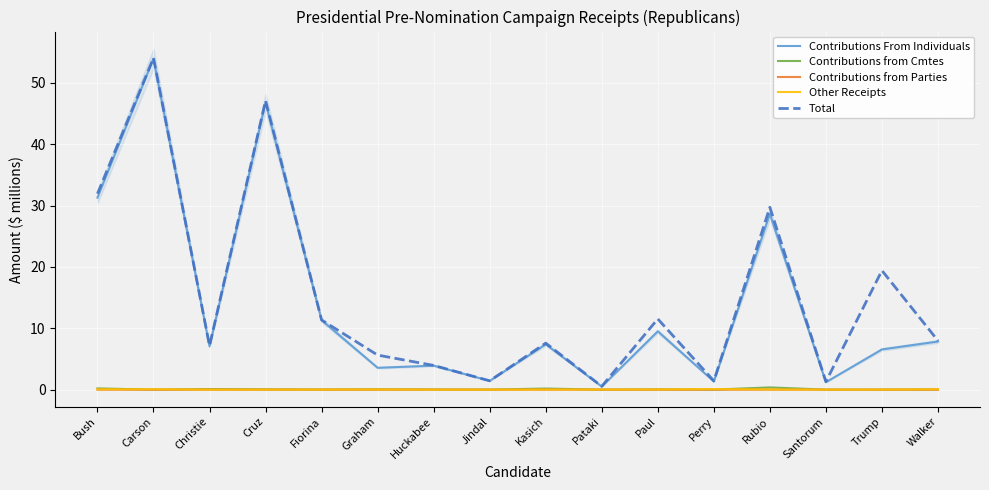

What is the difference between the Contributions From Individuals values at Santorum and Bush?

30.1